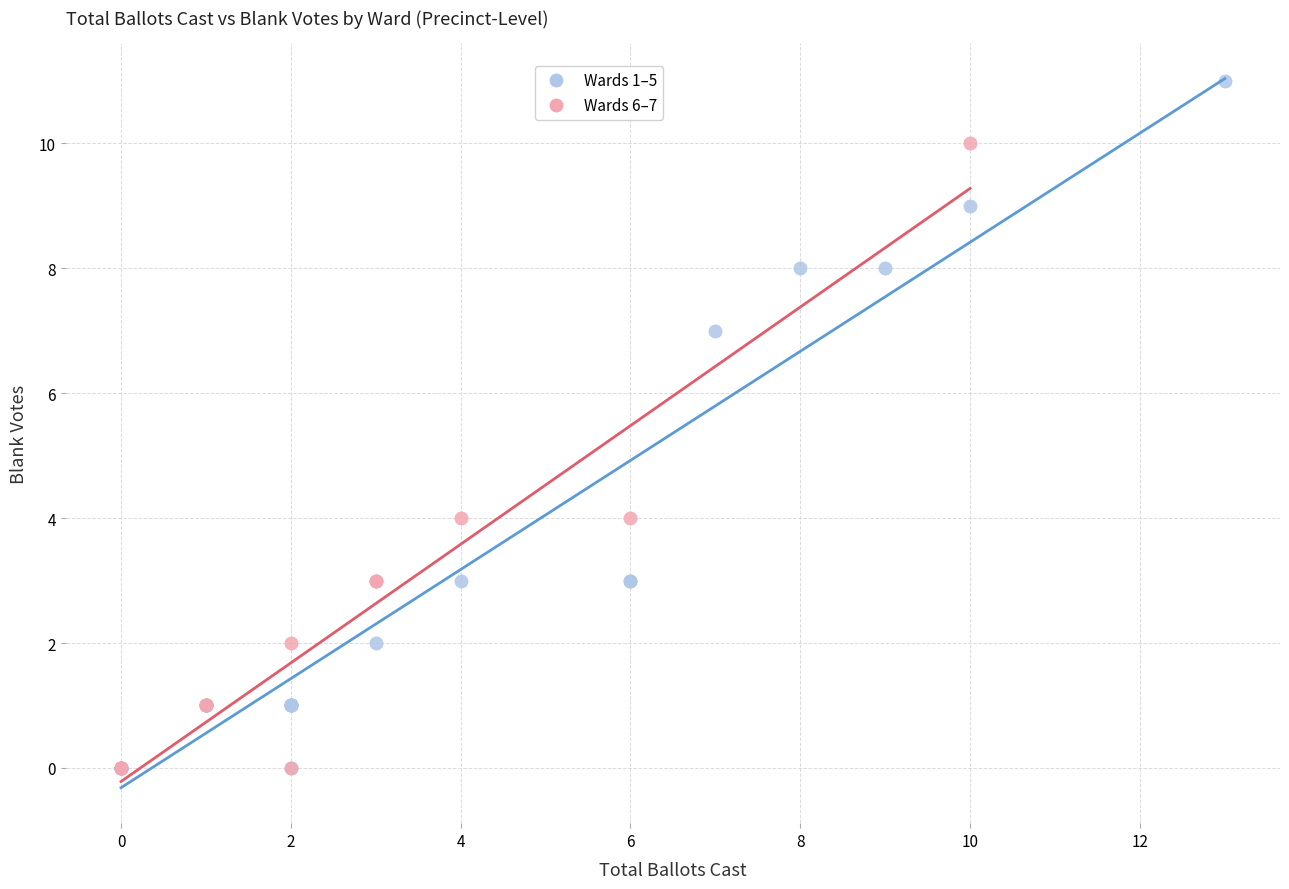

Which series contains the highest Y value?

Wards 1–5